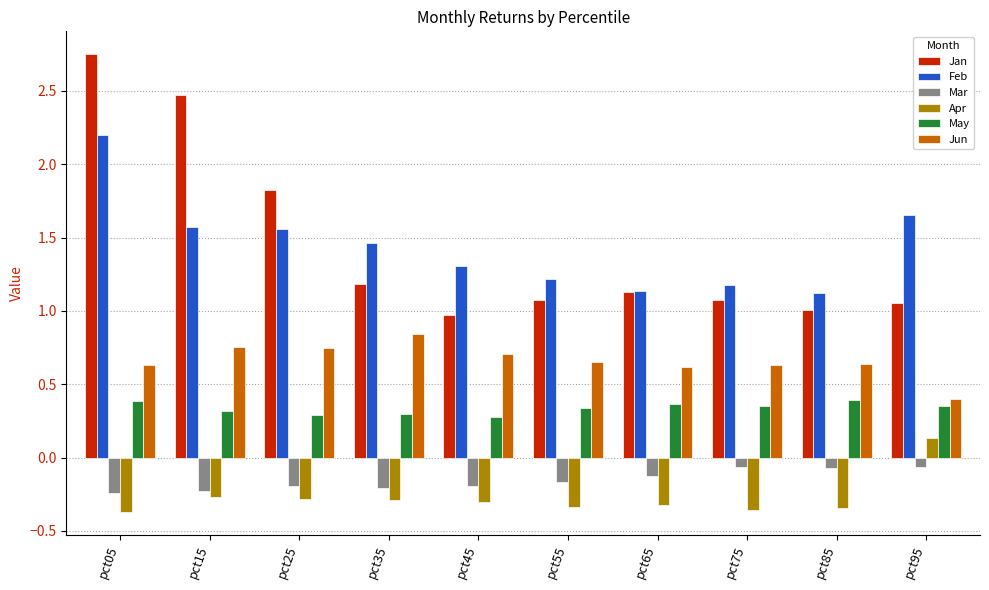

List the series in order of their peak value, lowest first.

Mar, Apr, May, Jun, Feb, Jan